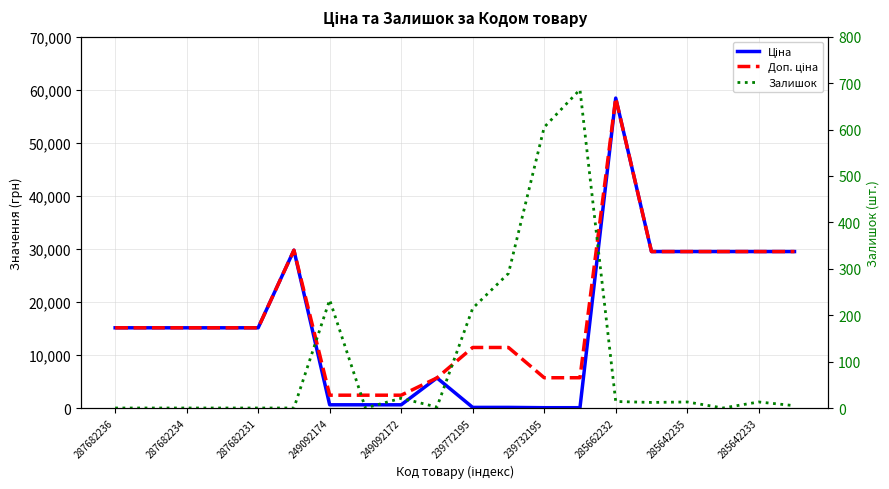

True or false: Ціна has more than 0 points higher than both neighbors.

True